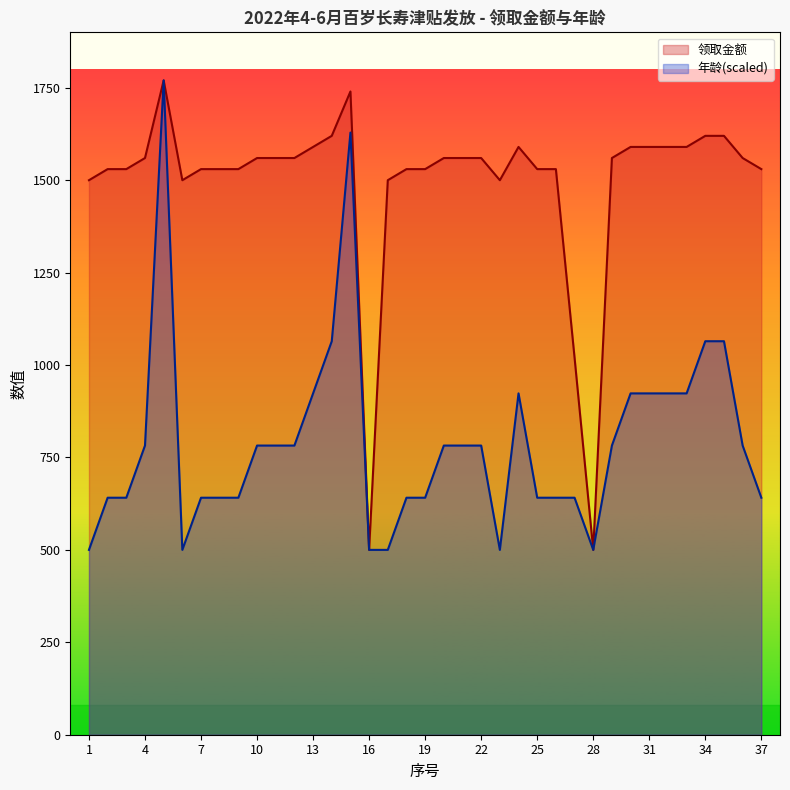

How many interior local peaks does the 年龄 series have?

3